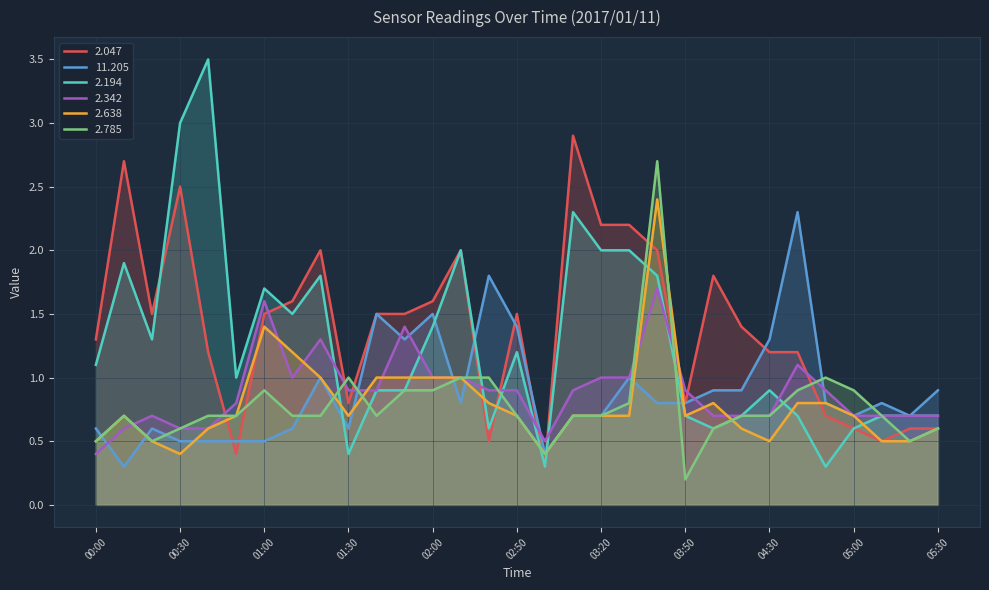

At 04:50, list the series in order from largest to smallest.

2.785, 2.342, 11.205, 2.638, 2.047, 2.194